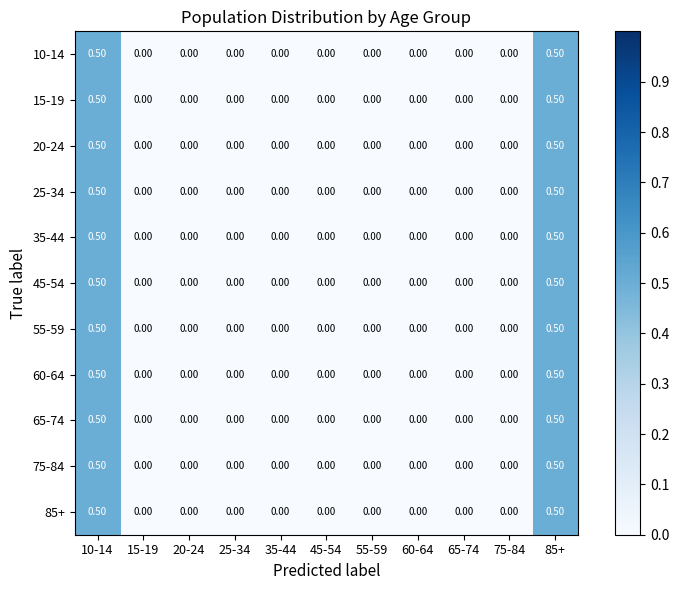

What is the difference between the 35-44 values at 25-34 and 85+?

0.5